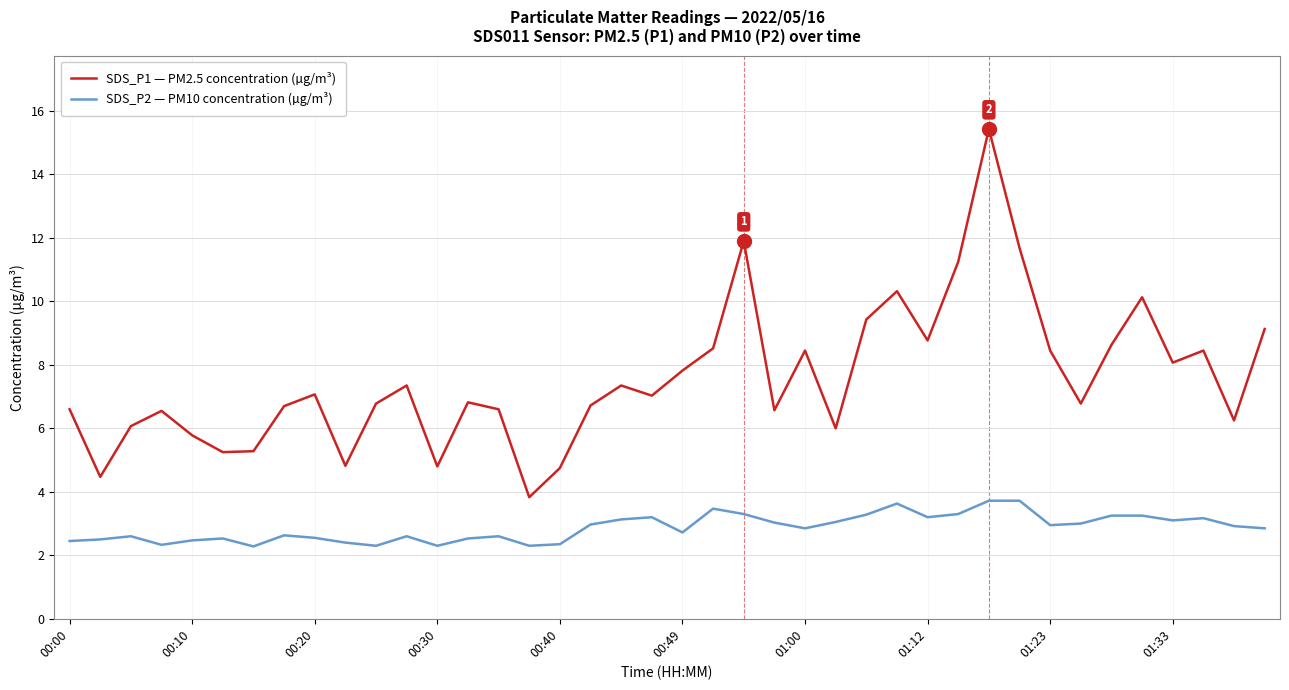

True or false: SDS_P1 — PM2.5 concentration (µg/m³) and SDS_P2 — PM10 concentration (µg/m³) cross at least once.

False